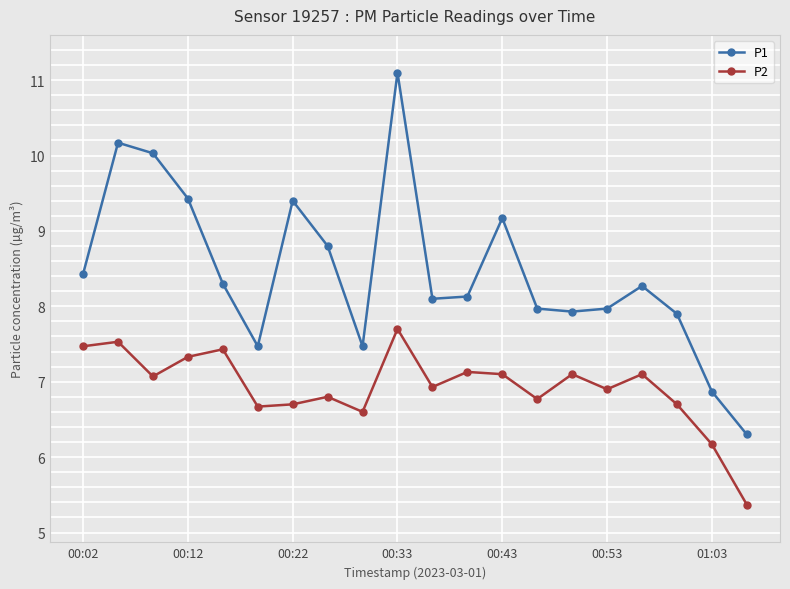

What is the value of the P2 point at the 11th from the left?

6.9